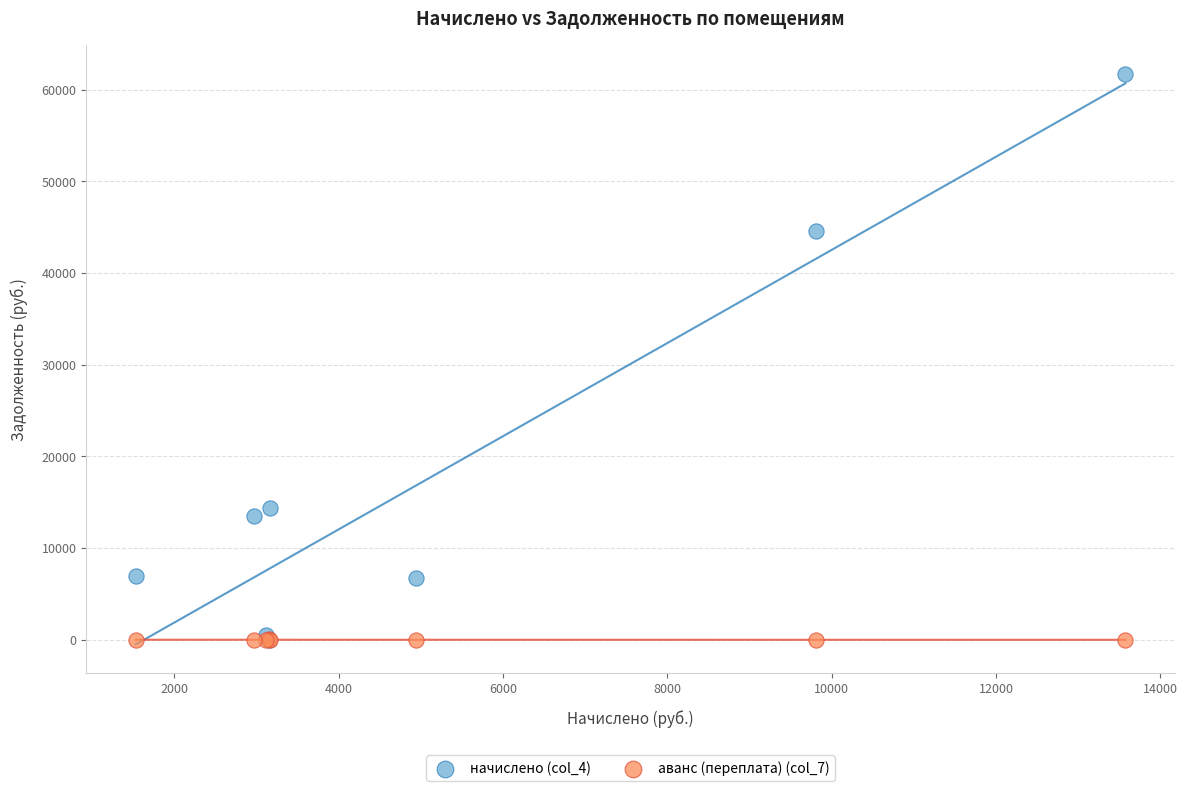

Across all series, what Y value is closest to 30846?

44561.5